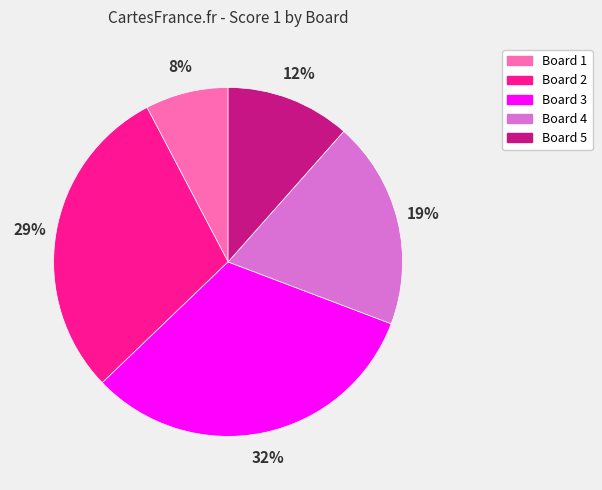

Which has a higher value, Board 2 or Board 1?

Board 2